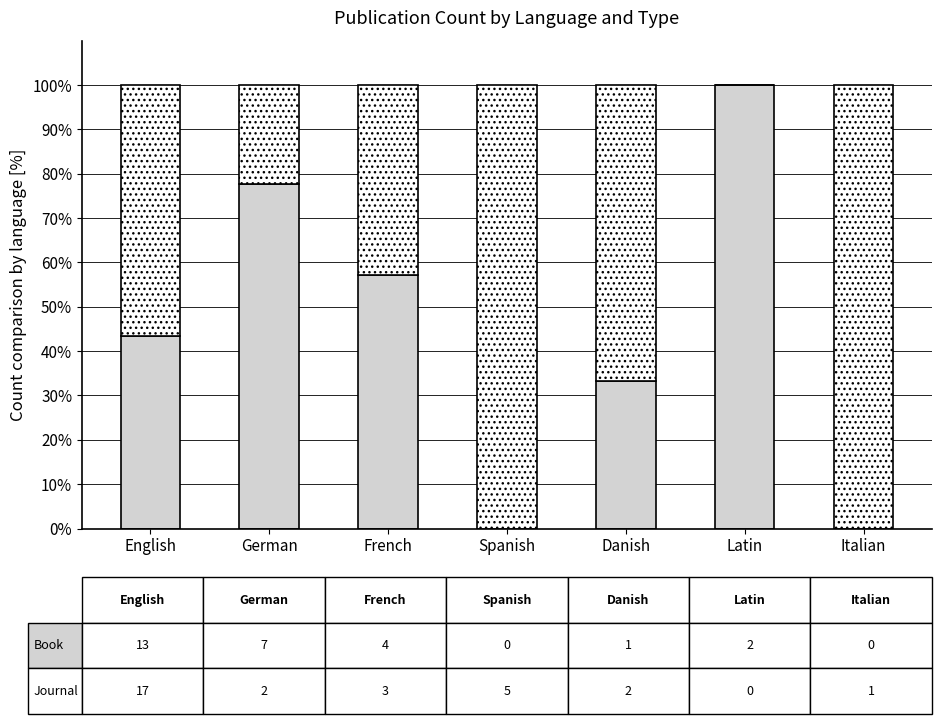

What is the total value across all series at Danish?

100.0